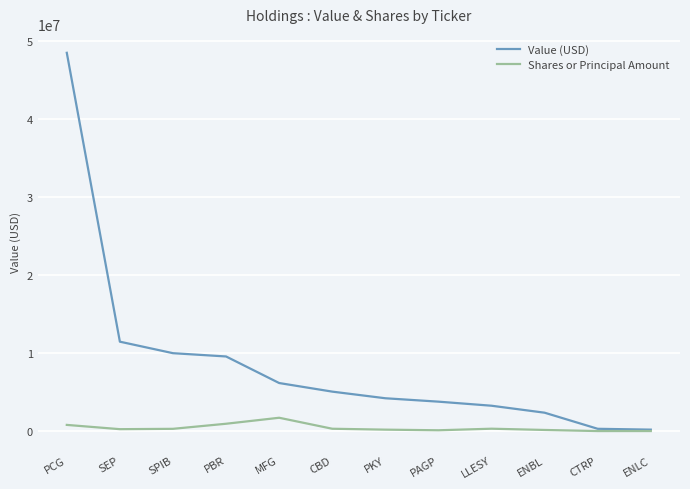

Which series has the largest total across all categories?

Value (USD)